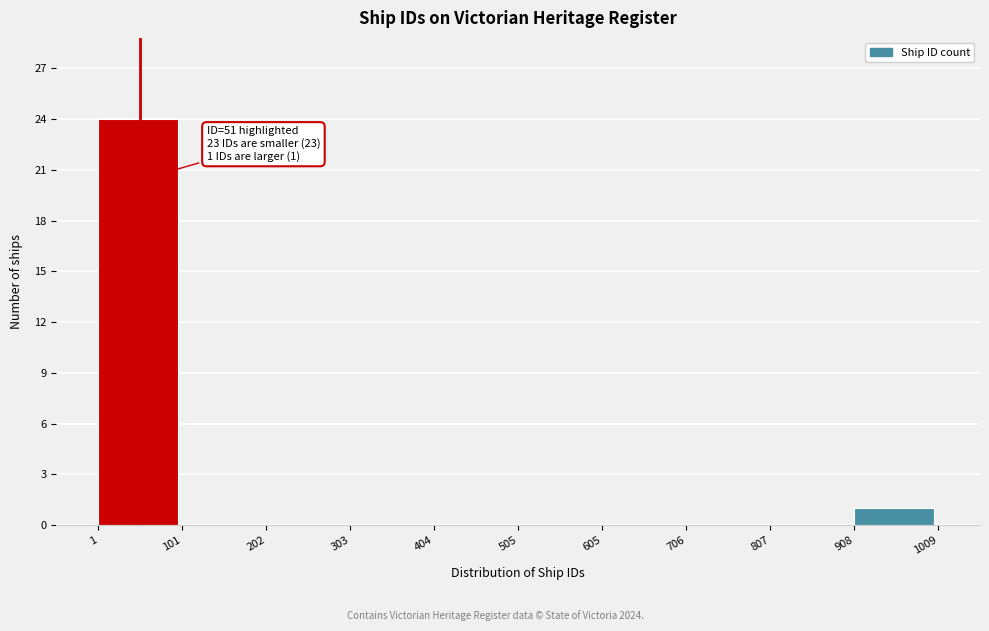

Which range on the x-axis has the tallest bar?

1 to 101